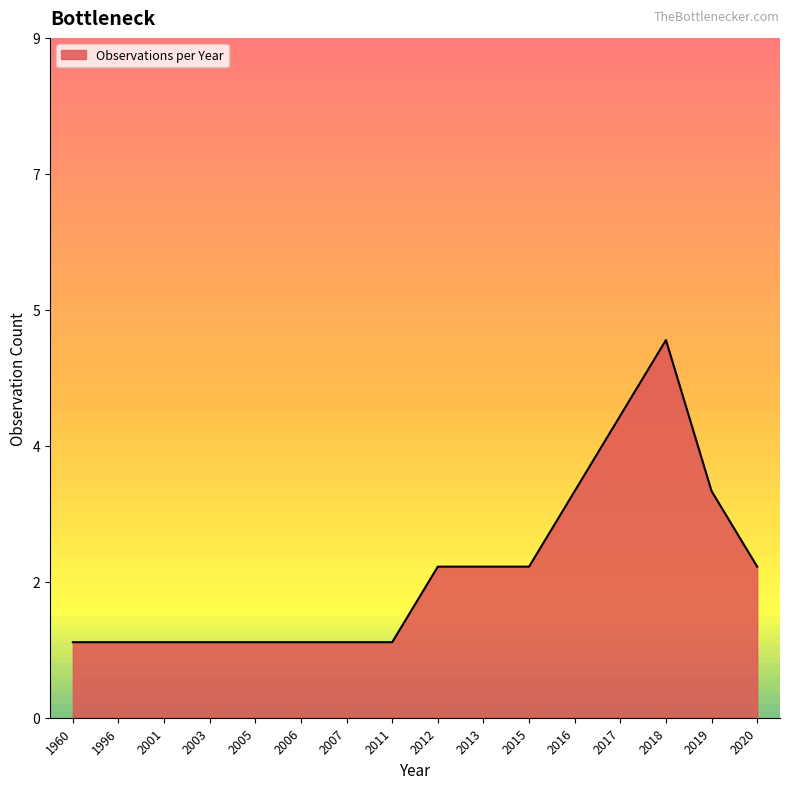

Reading left to right, extract all data points from this chart.

1960=1	1996=1	2001=1	2003=1	2005=1	2006=1	2007=1	2011=1	2012=2	2013=2	2015=2	2016=3	2017=4	2018=5	2019=3	2020=2